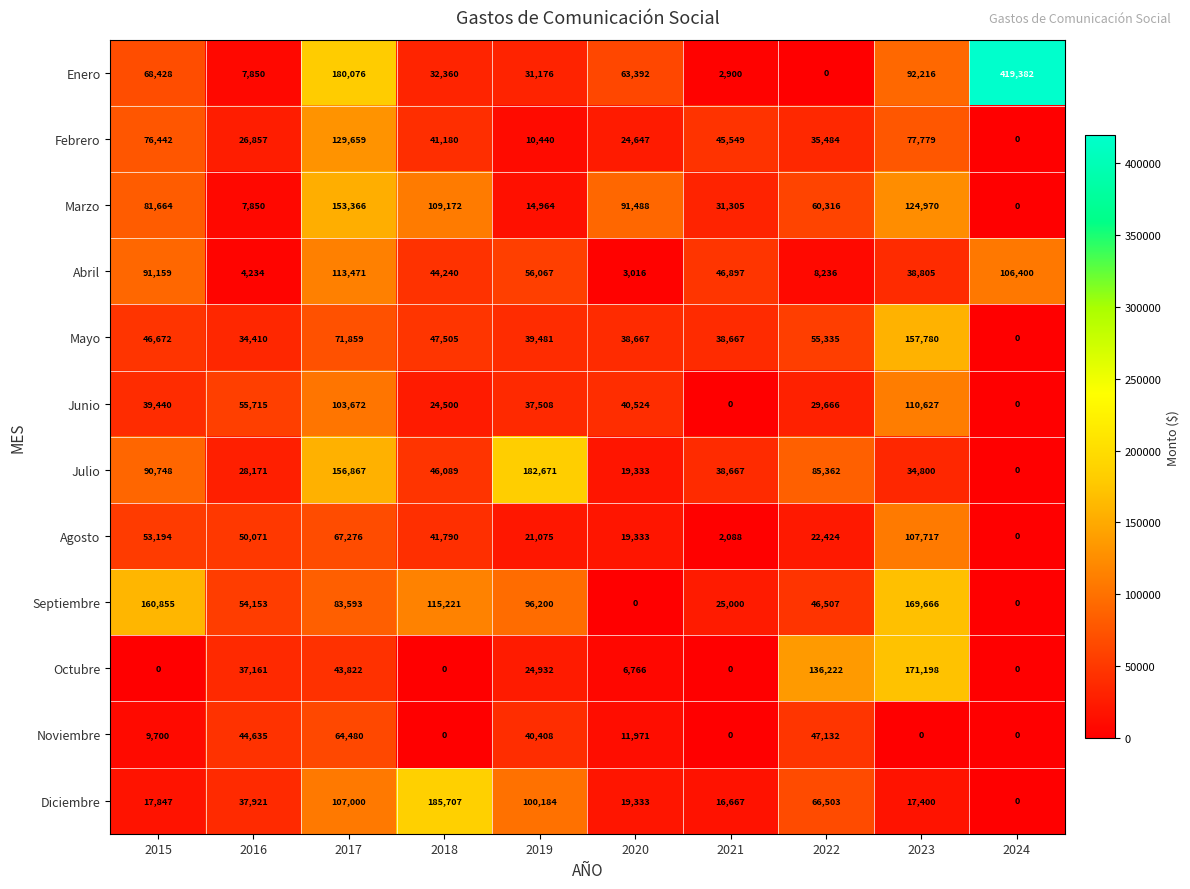

What is the average value of the Agosto series?

38497